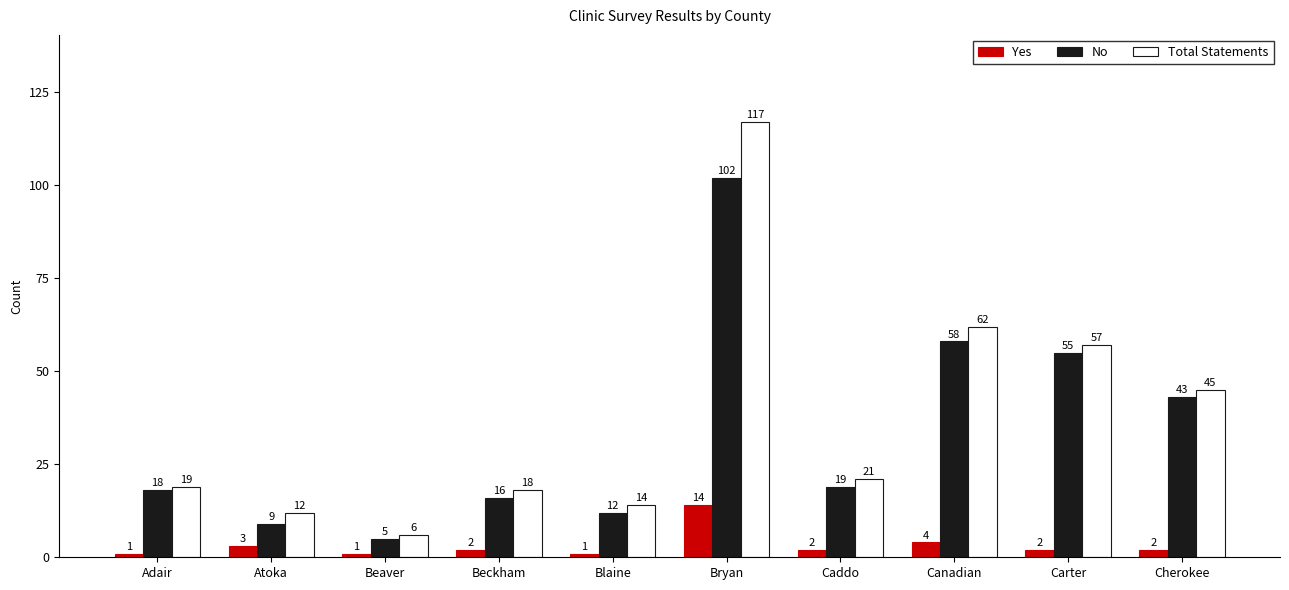

Read the Total Statements value at Blaine.

14